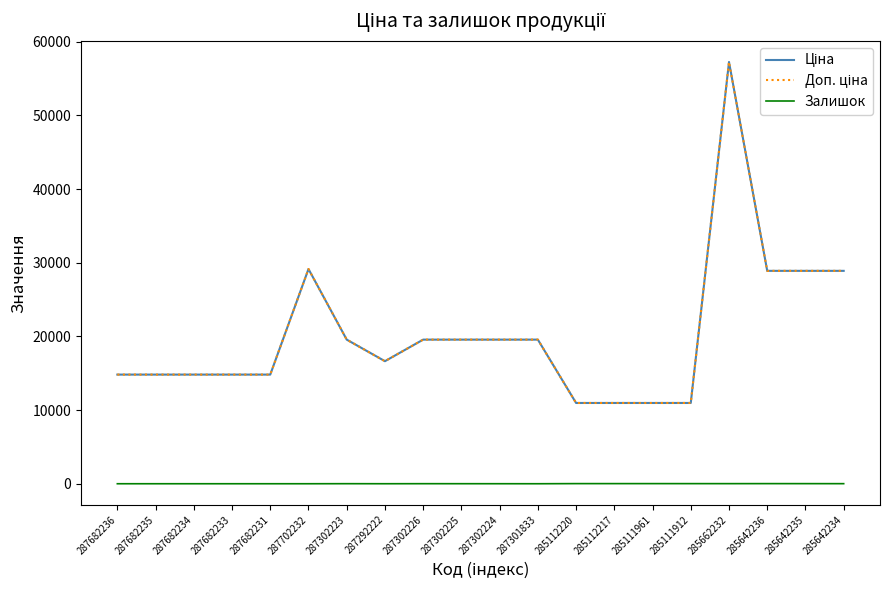

Which series has the largest range (max minus min)?

Ціна